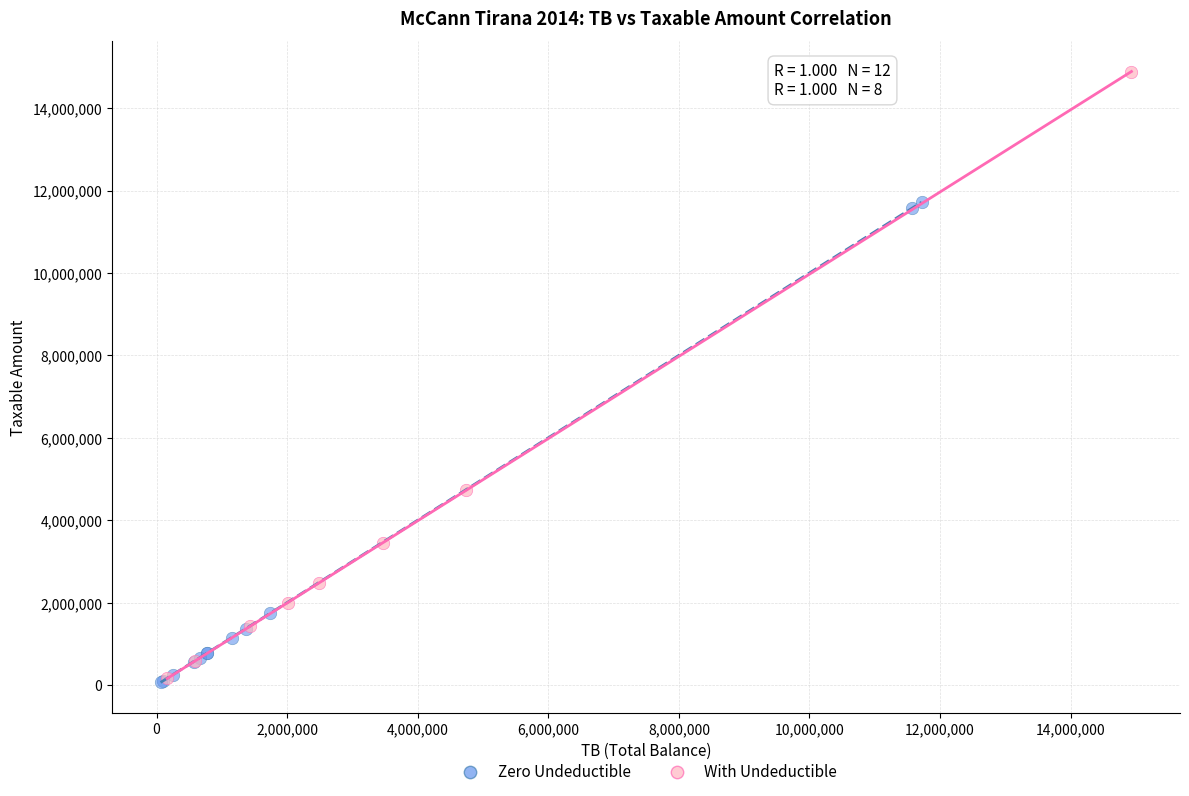

What are all the series names shown in the legend?

Zero Undeductible, With Undeductible